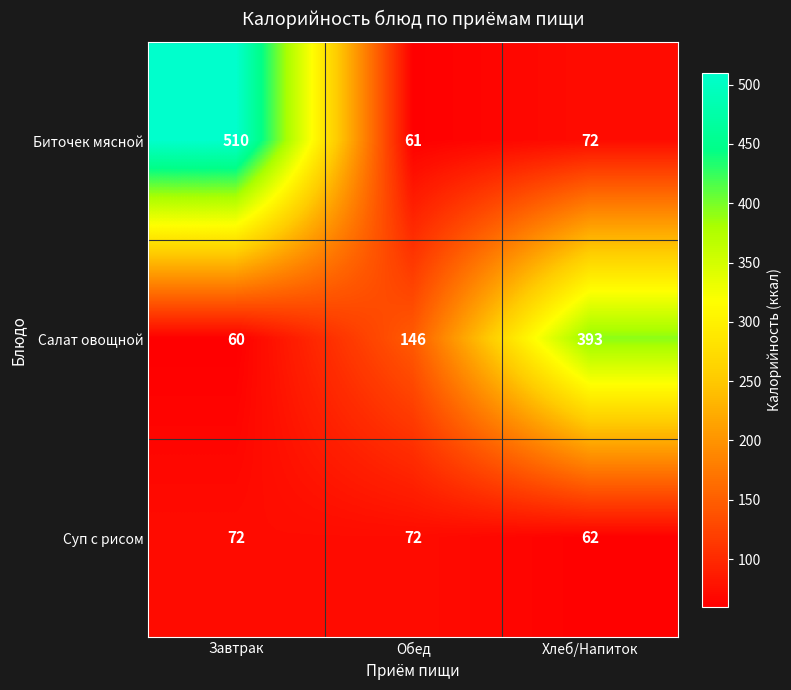

How many categories are shown in the chart?

3